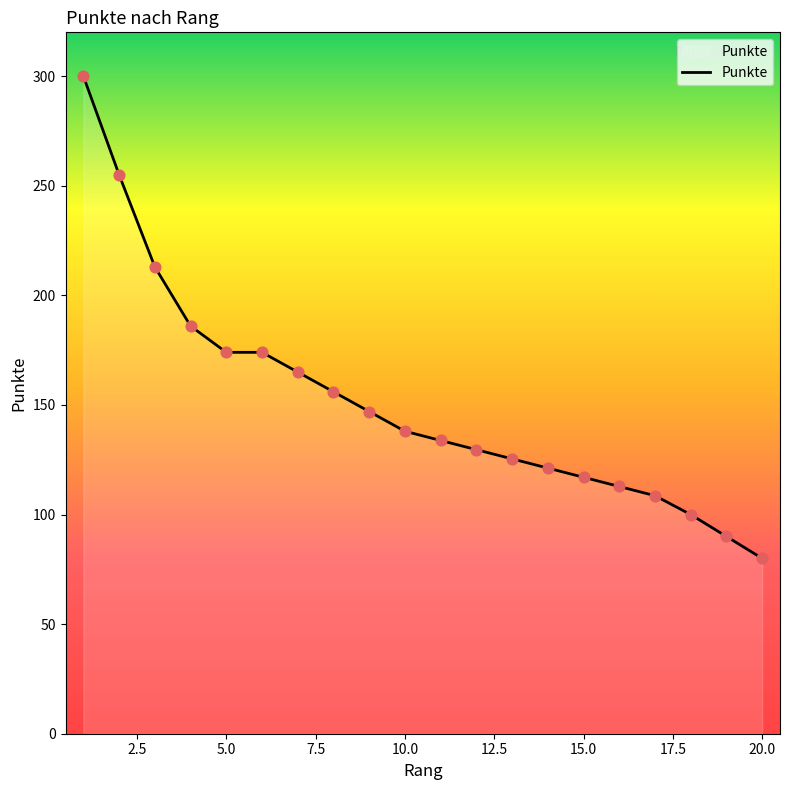

What is the smallest value displayed?

80.0